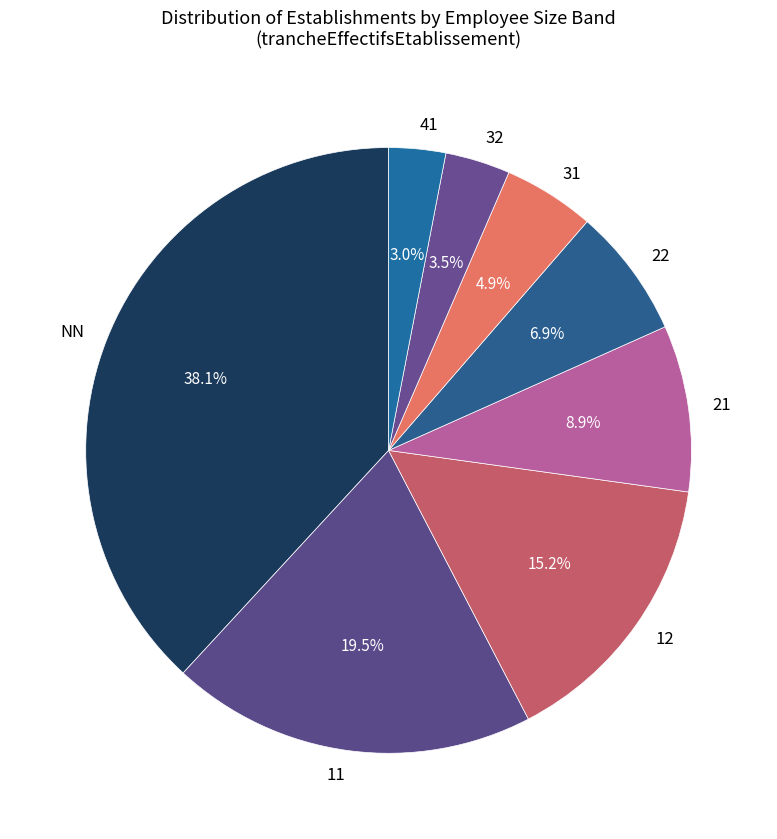

Which category has the biggest portion of the pie?

NN